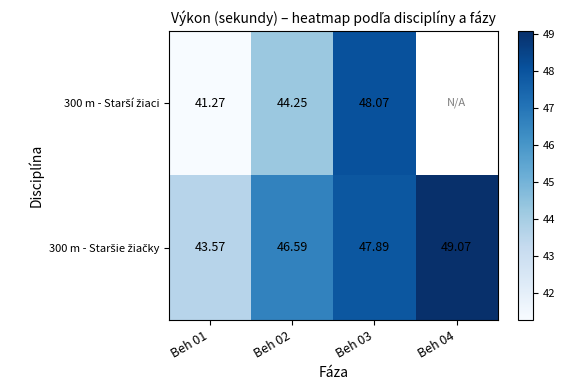

What is the highest value of the 300 m - Staršie žiačky series?

49.1